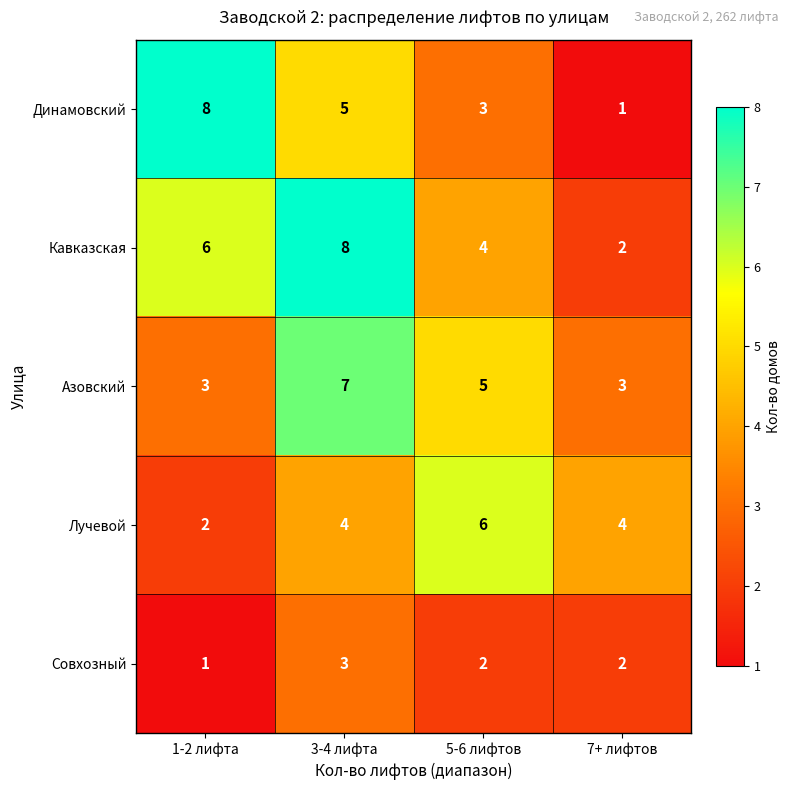

Count the number of data series in this chart.

5